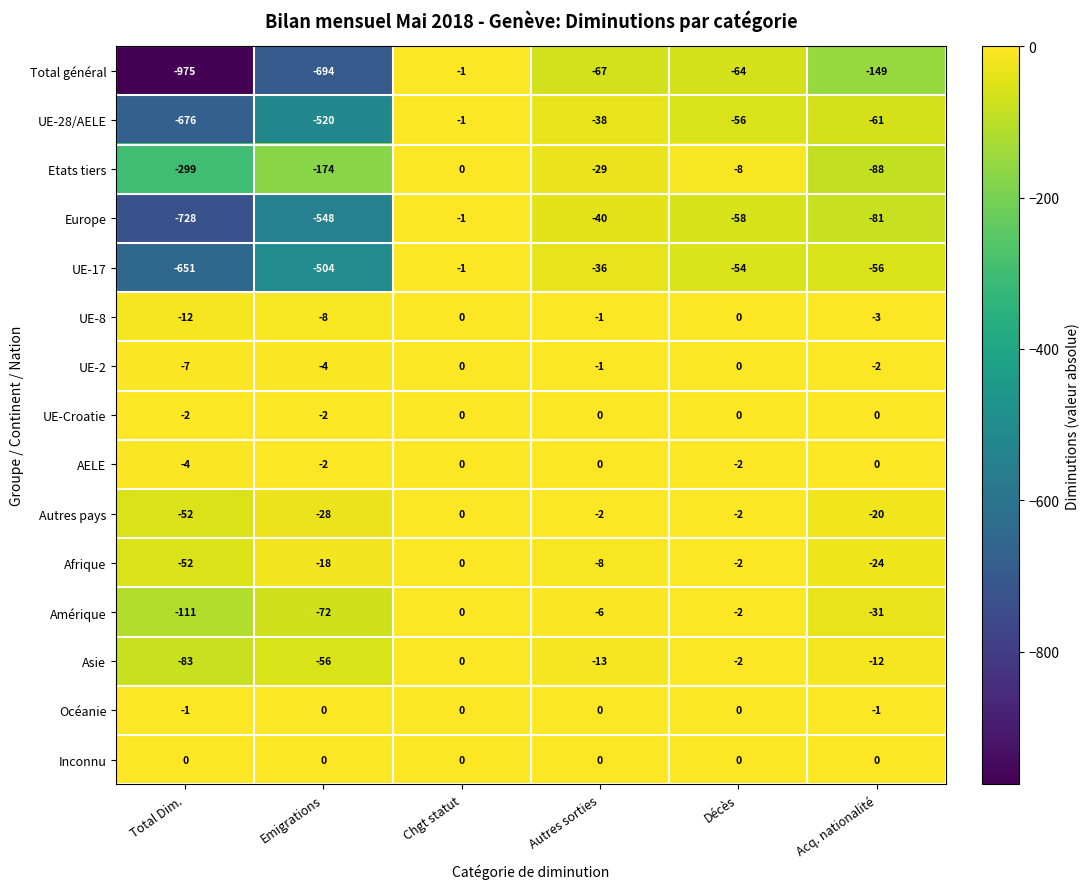

How many data points in Amérique are less than -6?

3